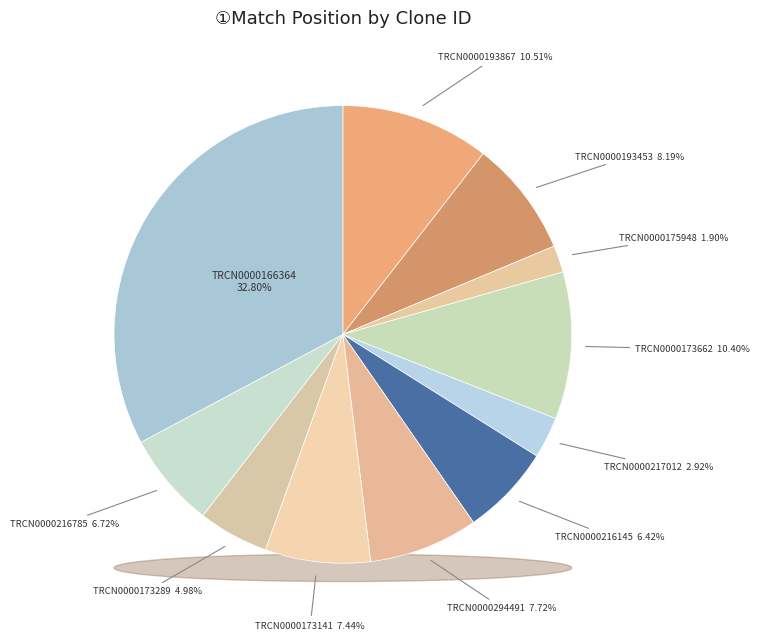

To the nearest percent, what is the average slice percentage?

9%